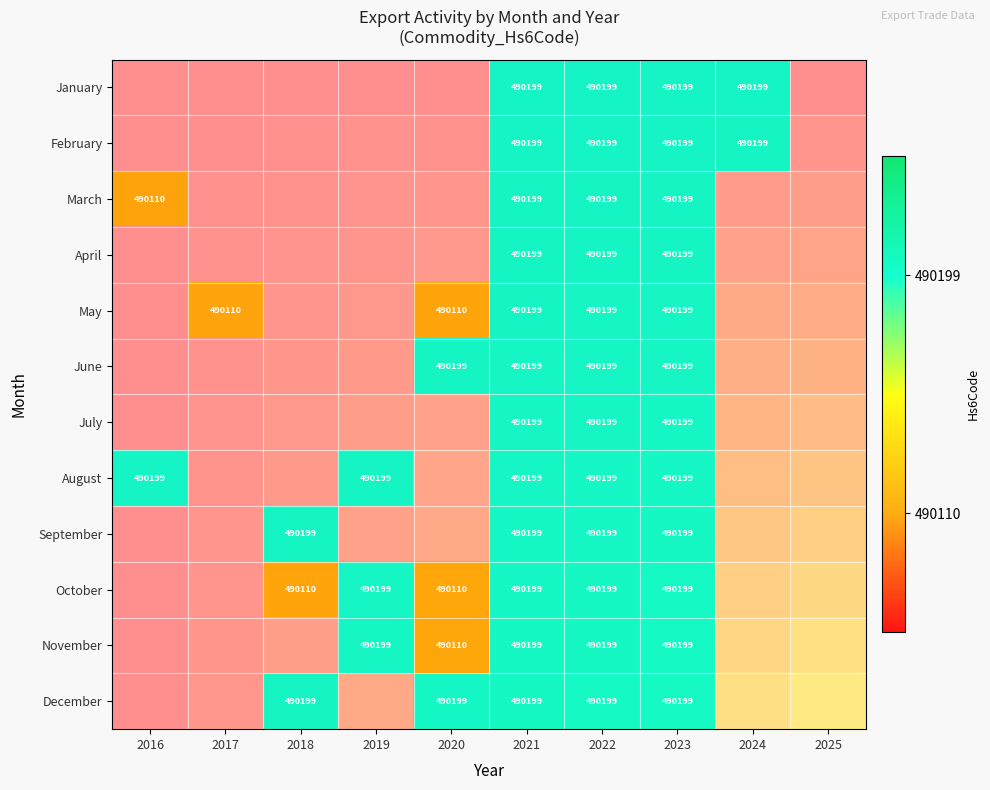

At which category is the sum across all series the highest?

2021